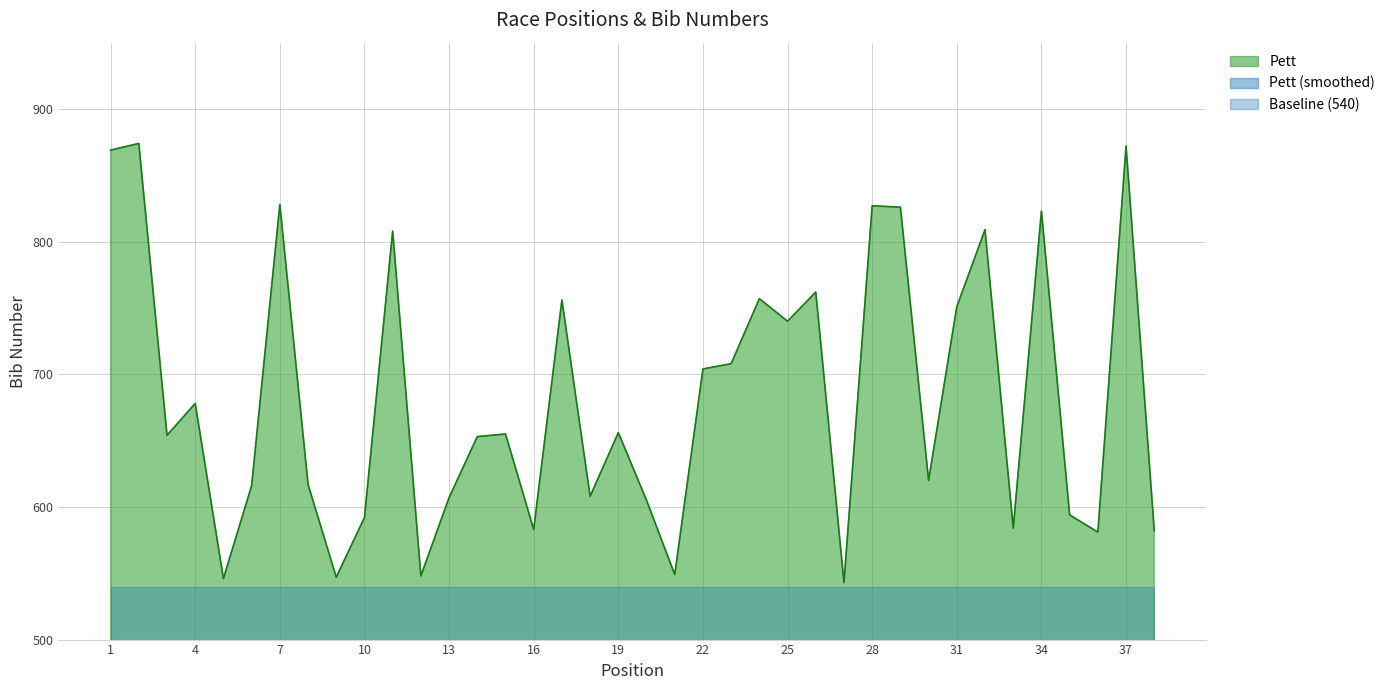

At which label is the value closest to 708?

23